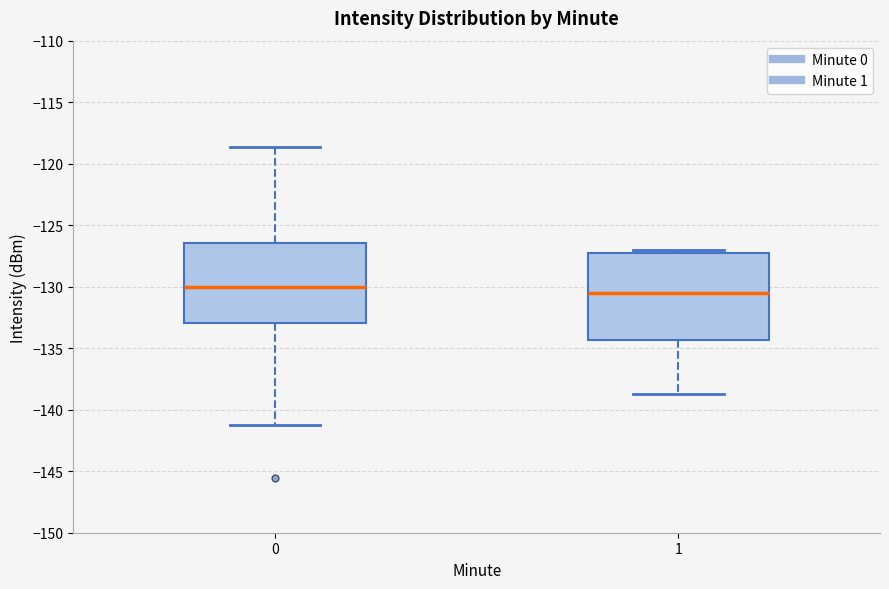

Comparing the boxes themselves (not the whiskers), which one is the tallest?

1